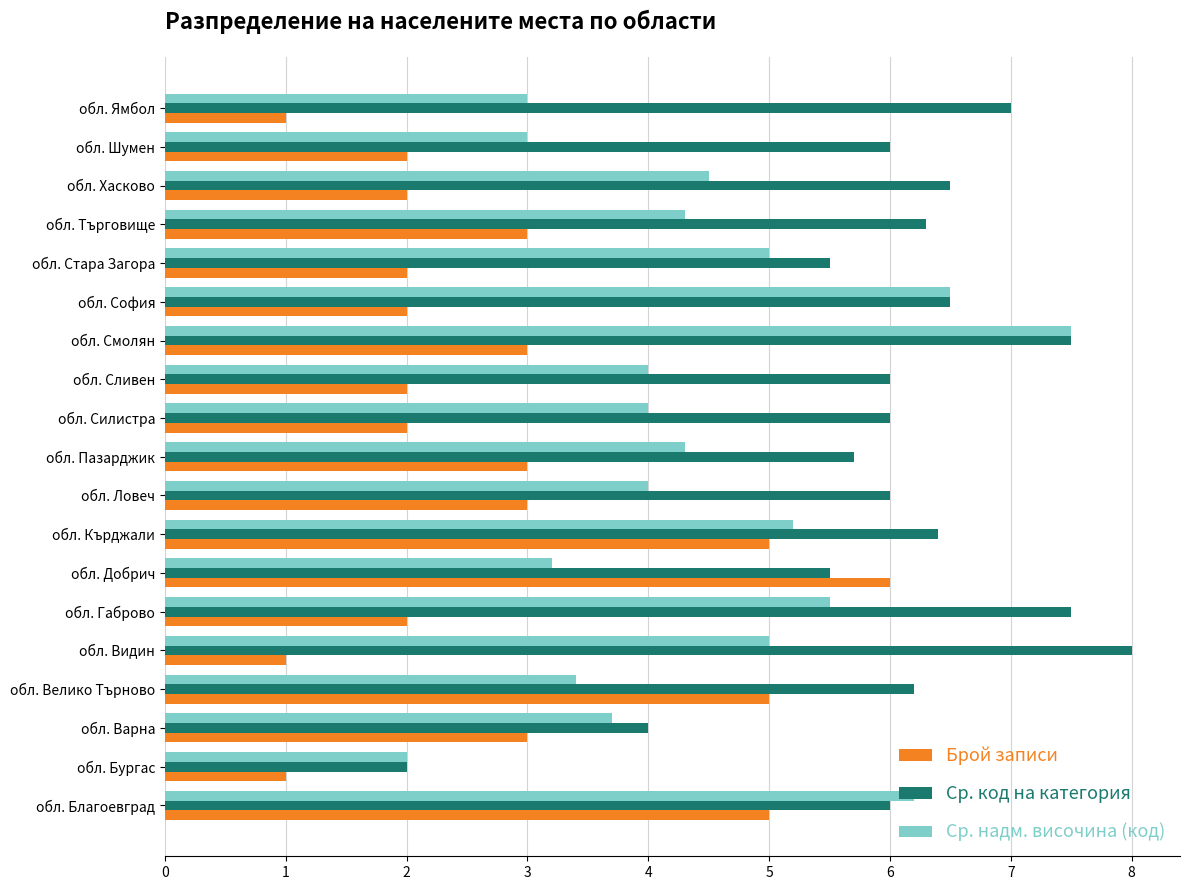

The value of Ср. код на категория at обл. Видин is 2.9. True or false?

False